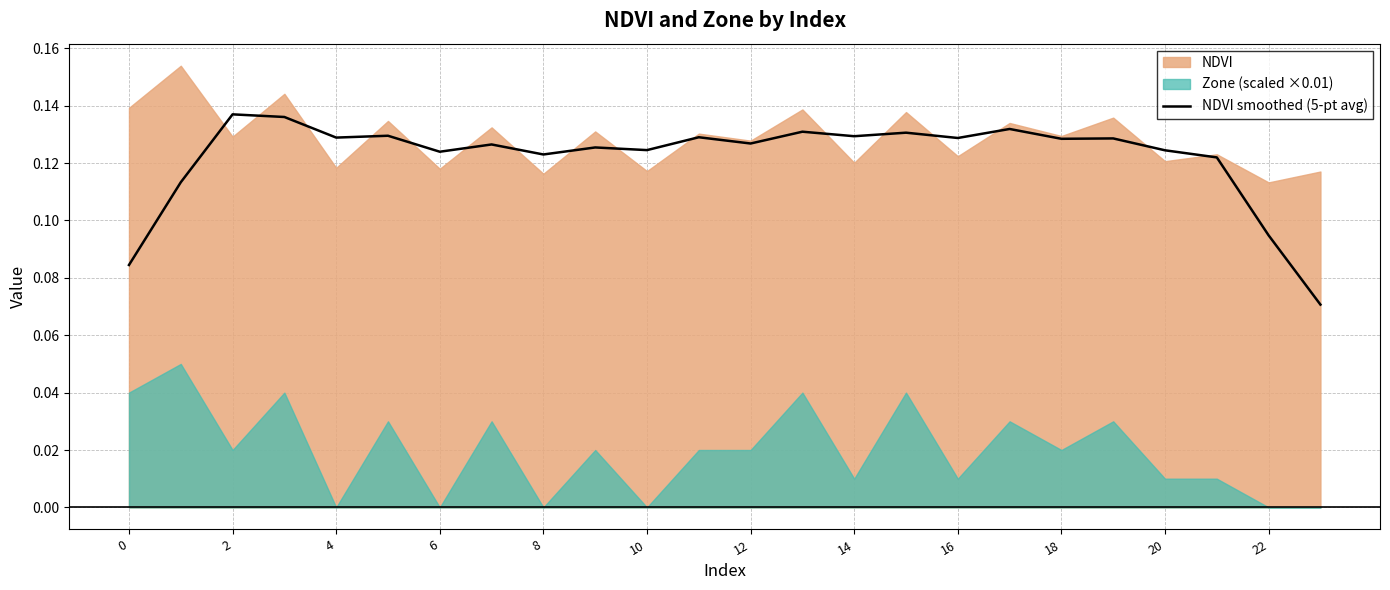

What value does the data have at 15?

0.1